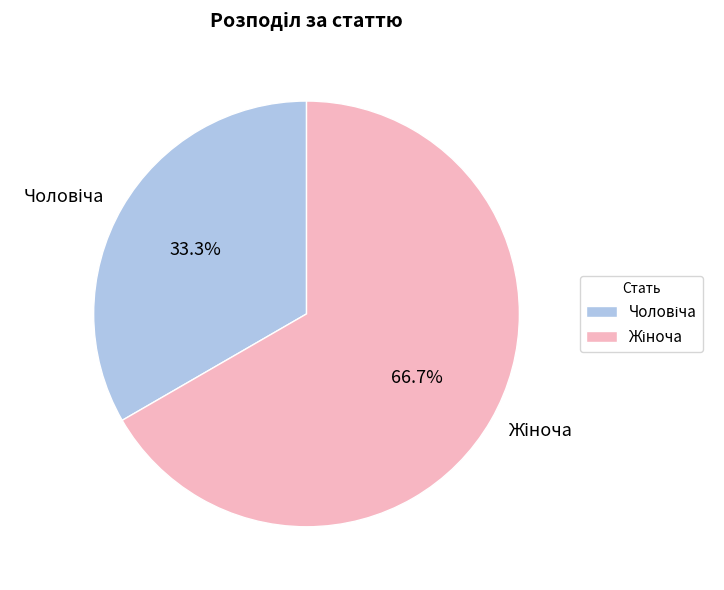

Does any single category account for the majority?

Yes